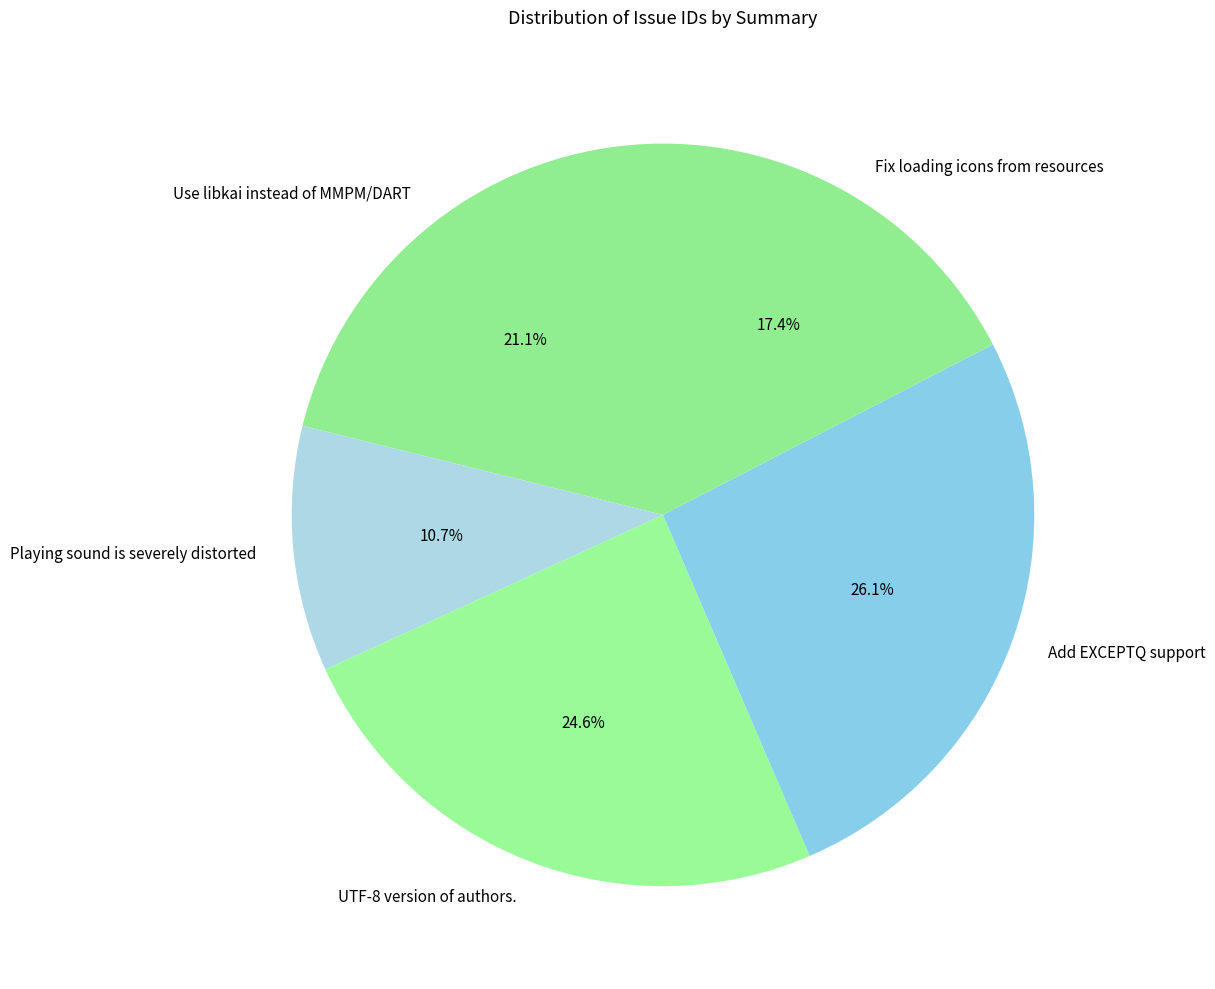

To the nearest percent, what portion does Add EXCEPTQ support represent?

26%